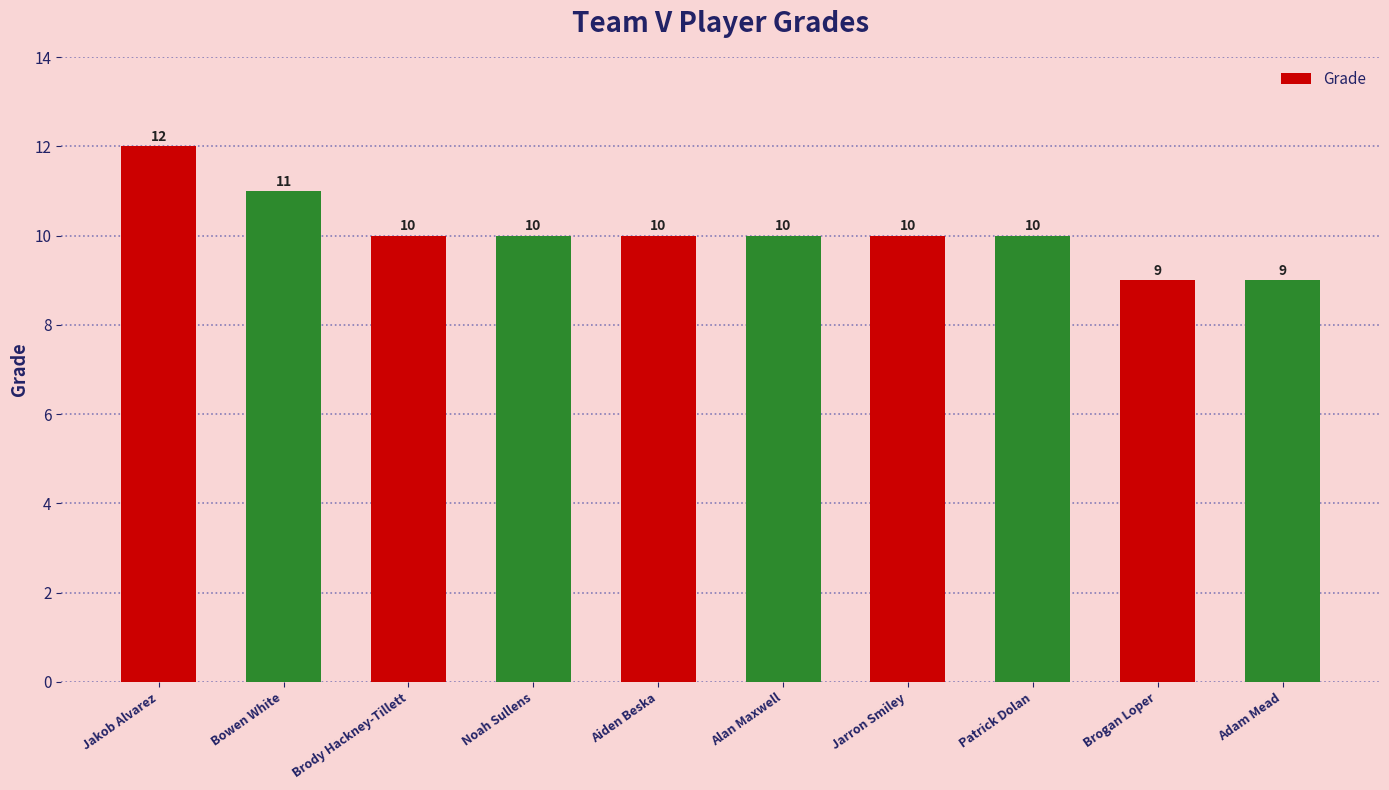

How many values are below 10?

2